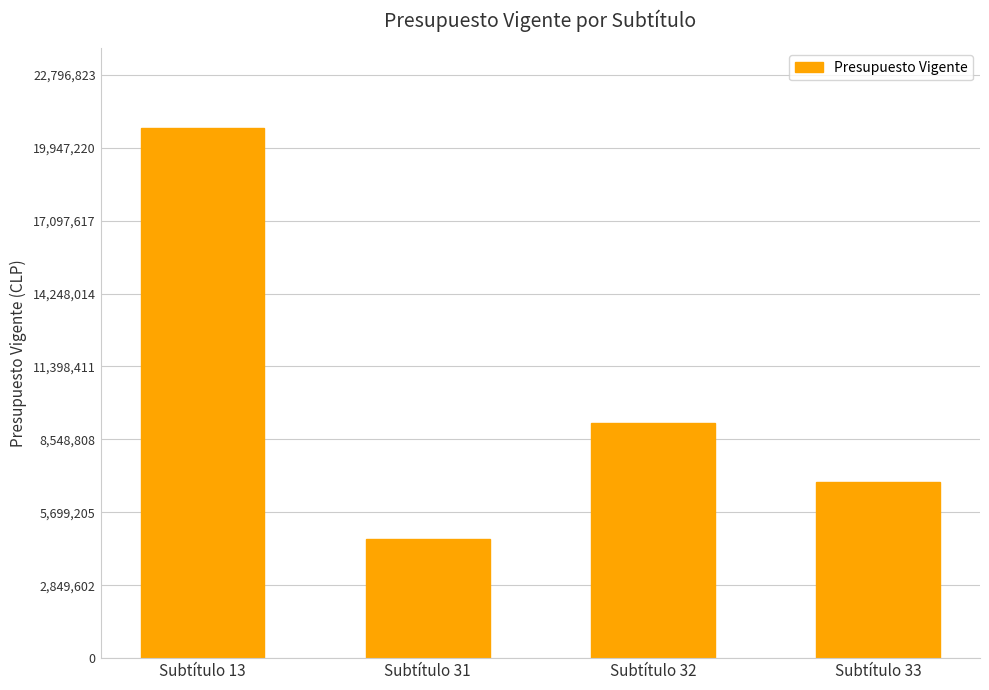

Approximately how many times larger is the value at Subtítulo 31 compared to Subtítulo 32?

0.5